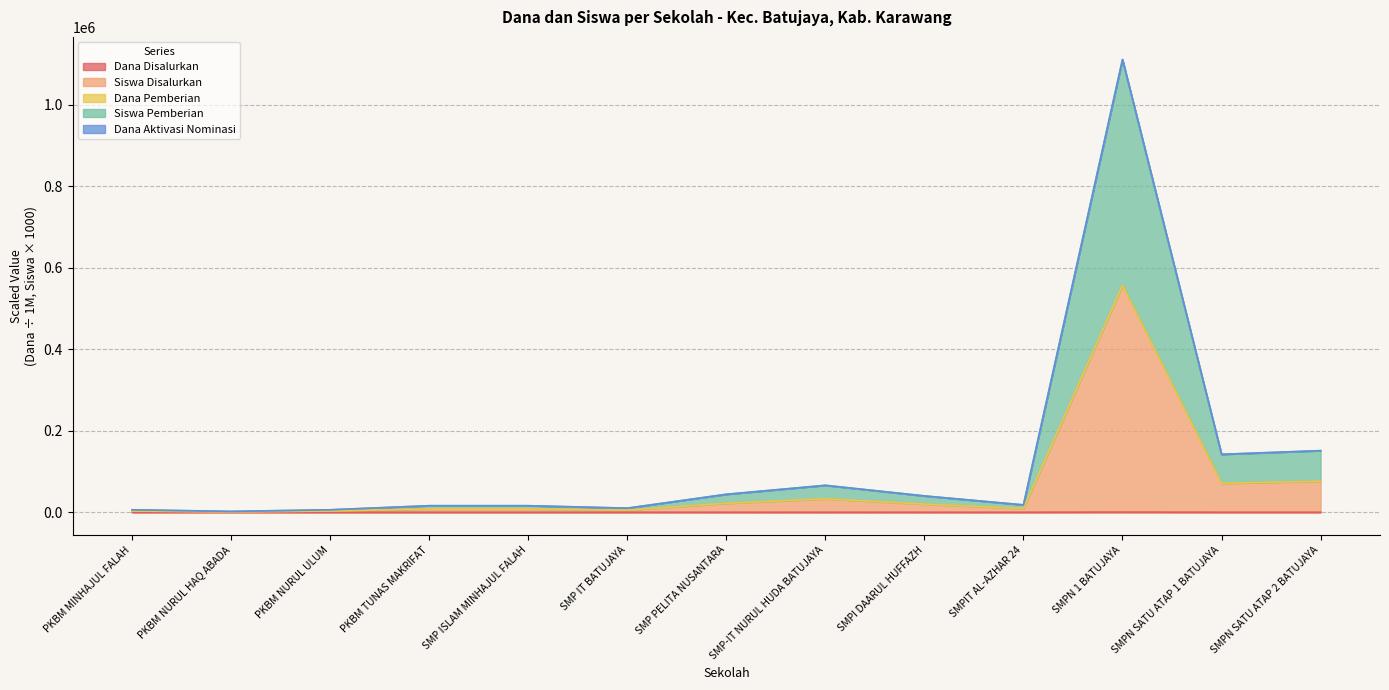

The value of Dana Pemberian at PKBM TUNAS MAKRIFAT is 8009.8. True or false?

True